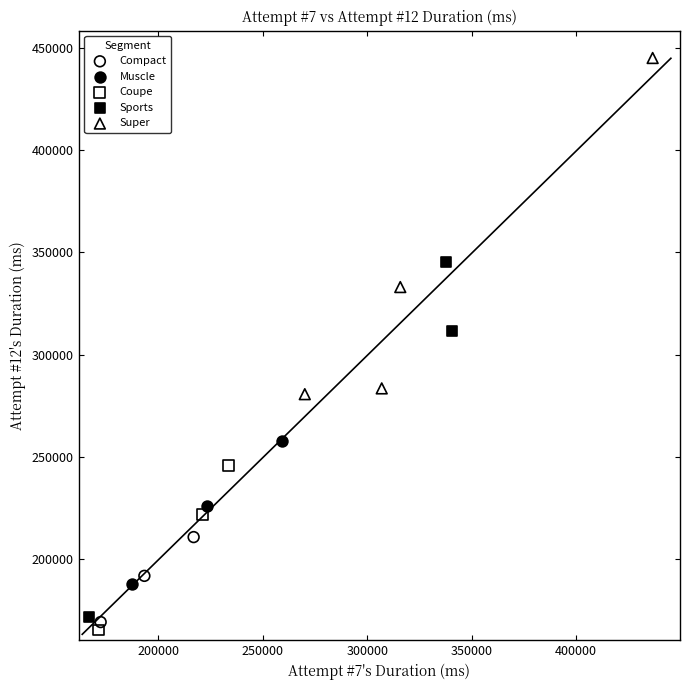

Which series reaches the maximum Y coordinate?

Super